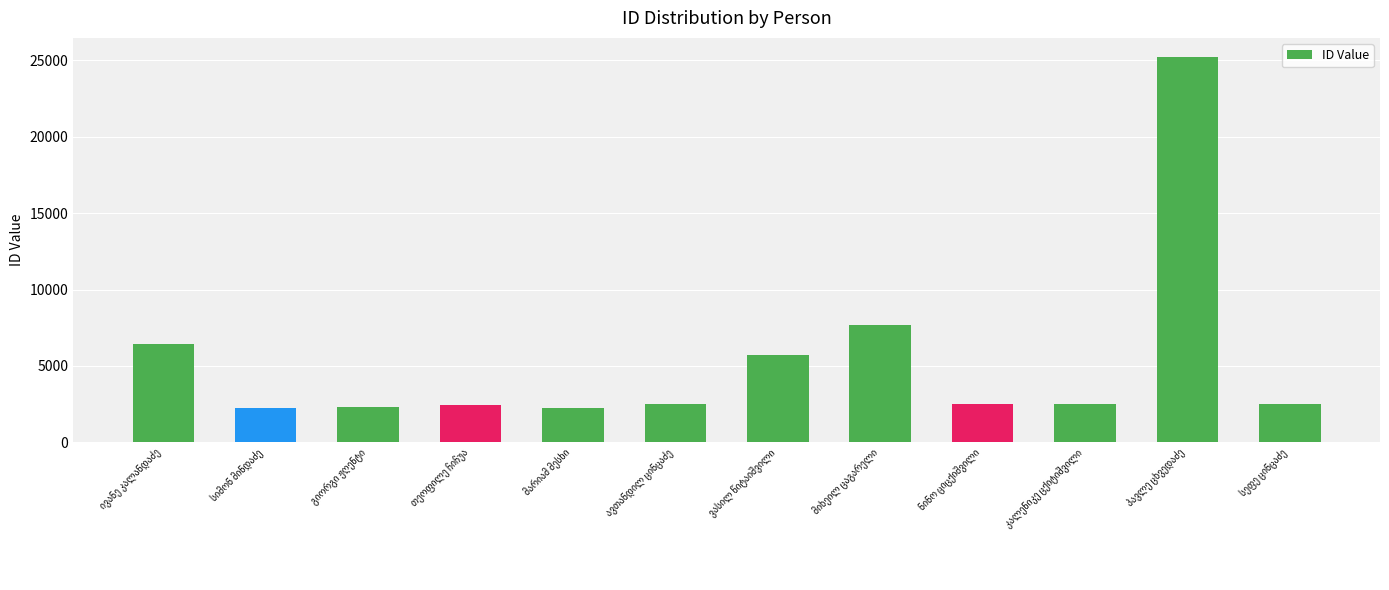

What is the maximum value shown in the chart?

25194